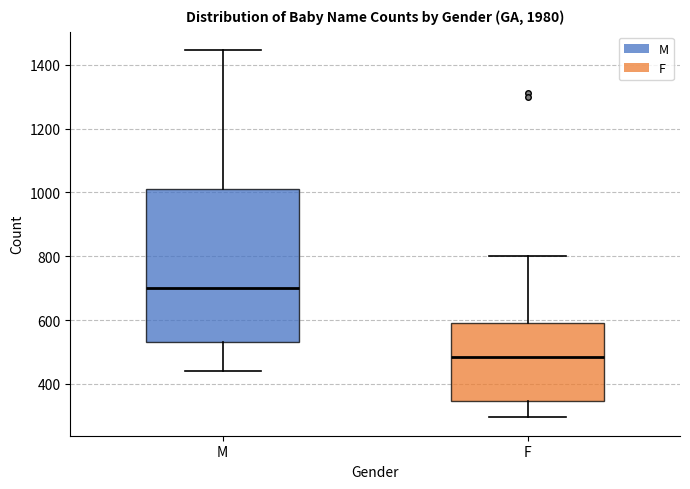

Reading left to right, read every box against the y-axis: the position of its median line, the range the box covers, and the ends of its whiskers. The values are not printed on the chart, so give them approximately, as read against the axis.

M: median 700, box 540 to 1020, whiskers 440 to 1440
F: median 480, box 340 to 600, whiskers 300 to 800